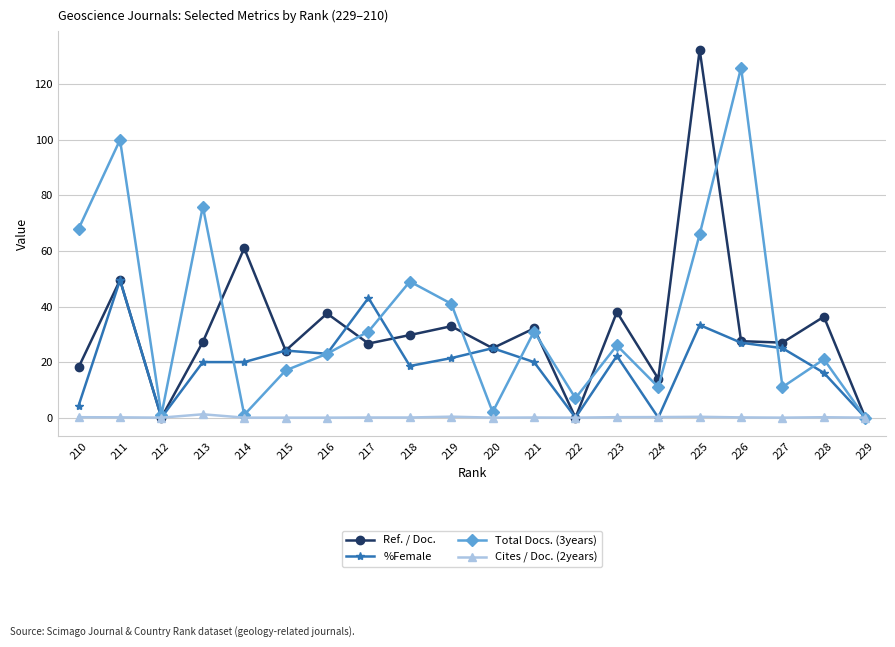

Is the value of %Female at 222 greater than the value of Total Docs. (3years) at 222?

No